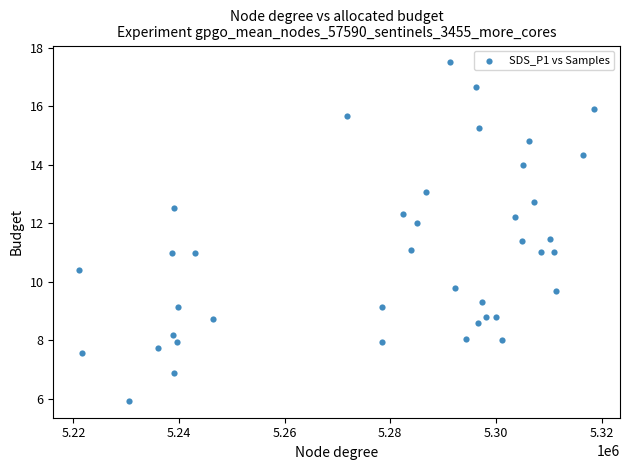

What is the range of Y values (max minus min)?

11.6